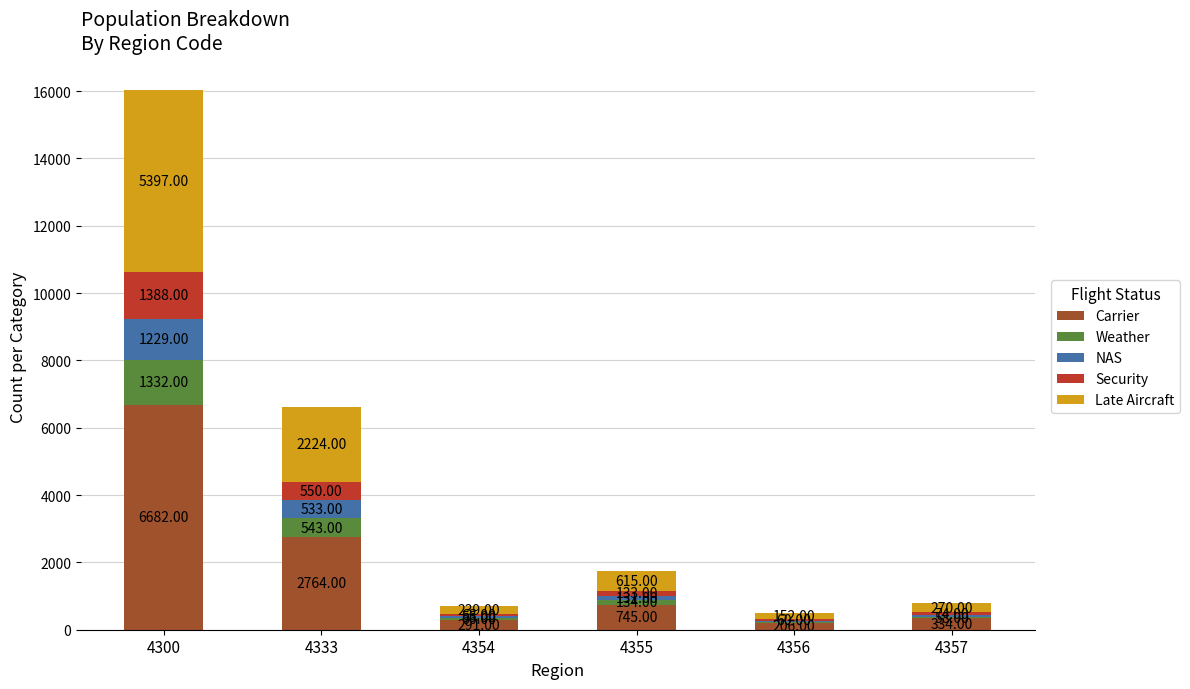

At which category is the sum across all series the highest?

4300